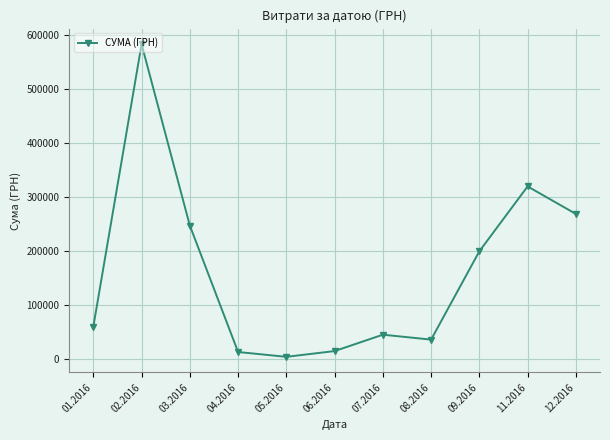

What is the difference between the second highest and second lowest values?

307457.9